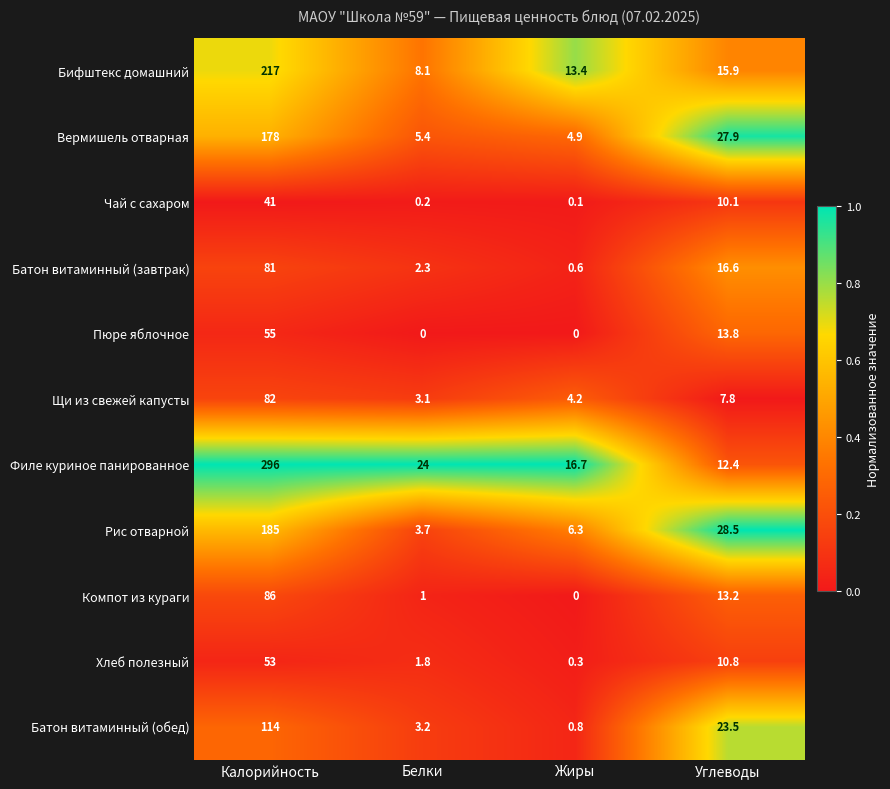

What is the total value across all series at Белки?

52.8